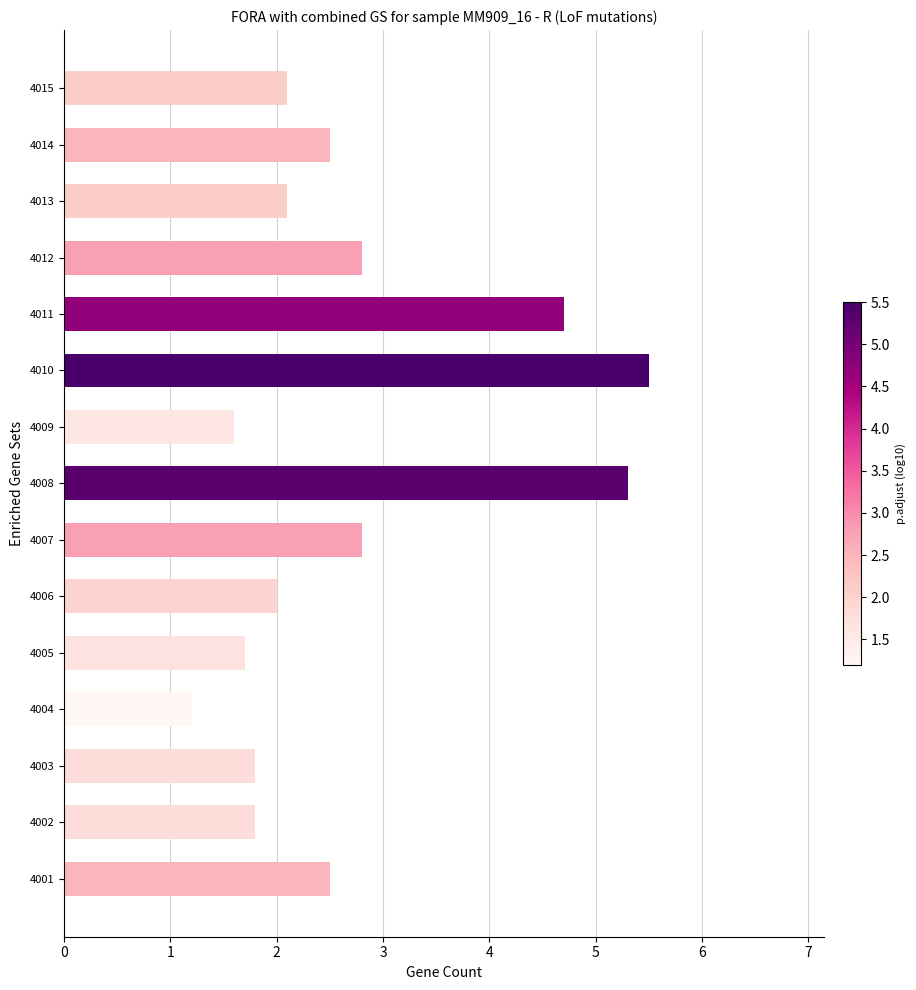

What is the sum of the values at 4004 and 4012?

4.0